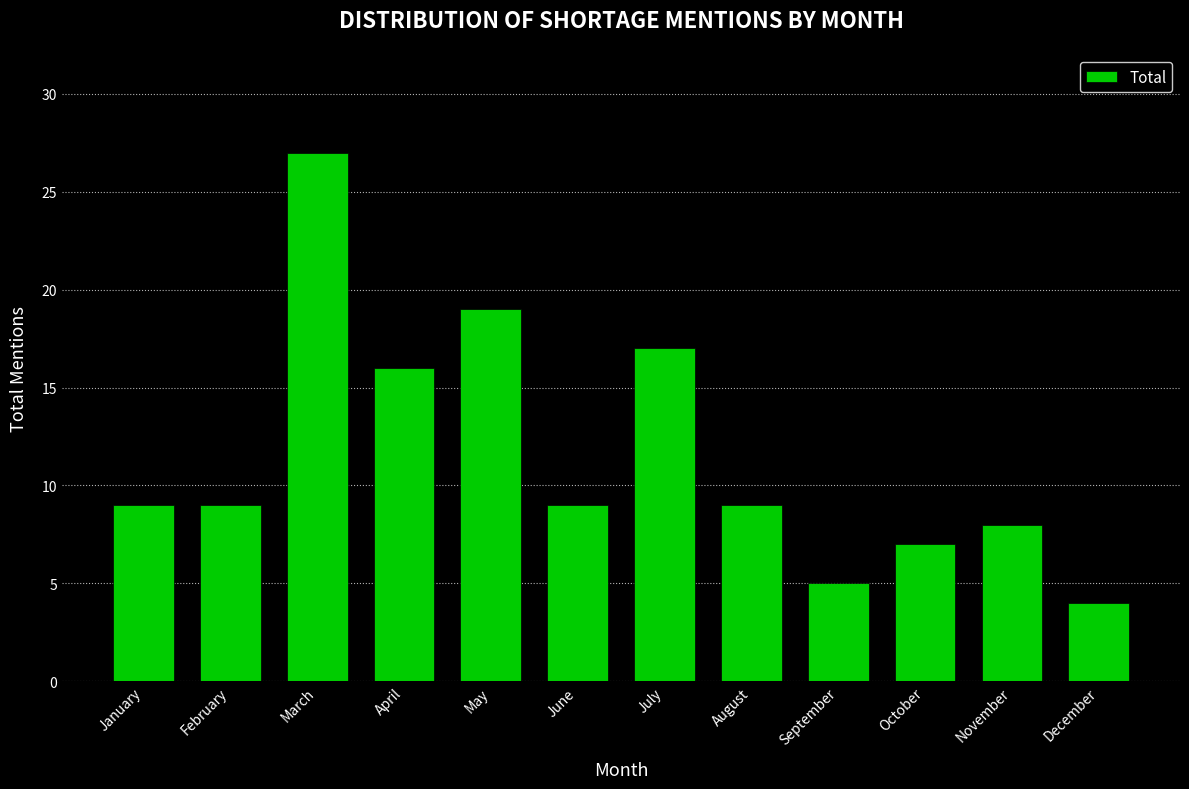

Reading left to right, what are all the values shown in this chart?

9	9	27	16	19	9	17	9	5	7	8	4